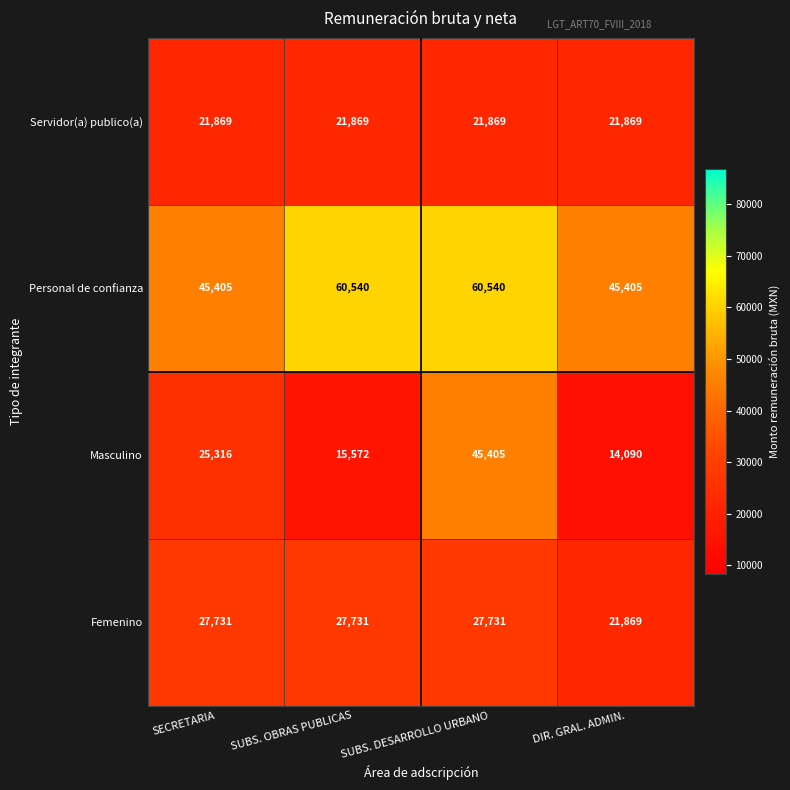

How many categories are shown in the chart?

4